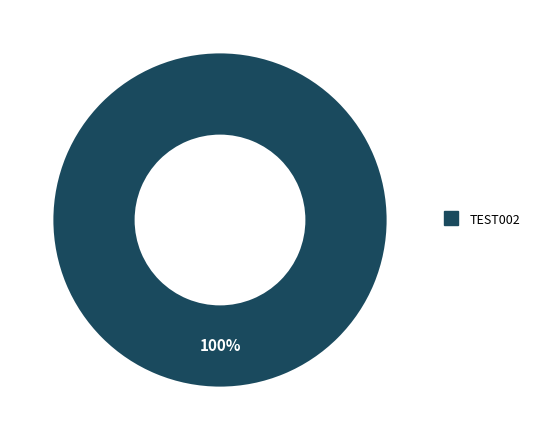

Is there a majority slice in this chart?

Yes